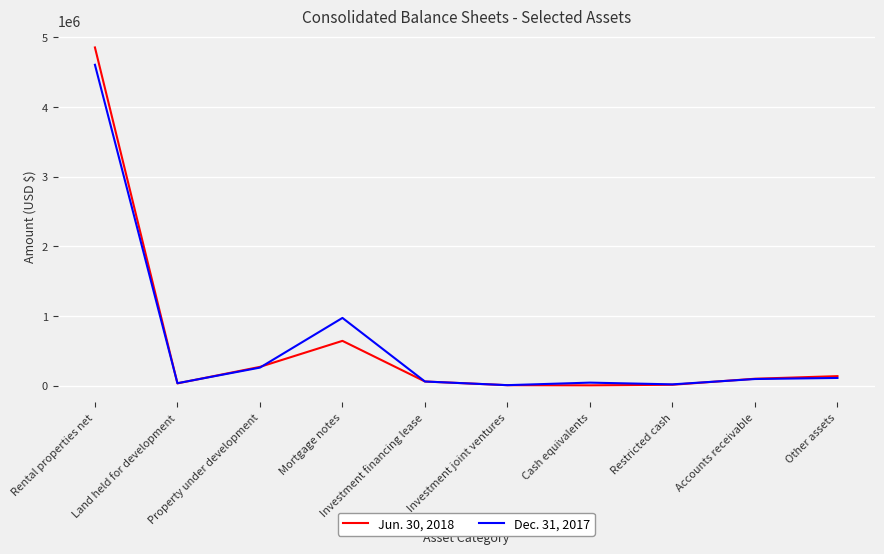

Rank the series by their maximum value, from highest to lowest.

Jun. 30, 2018, Dec. 31, 2017